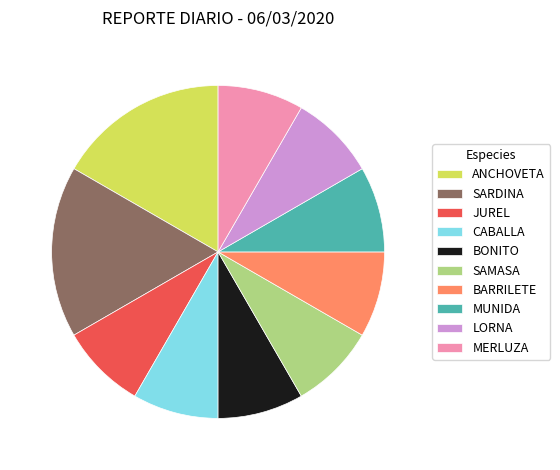

Does any single category account for the majority?

No